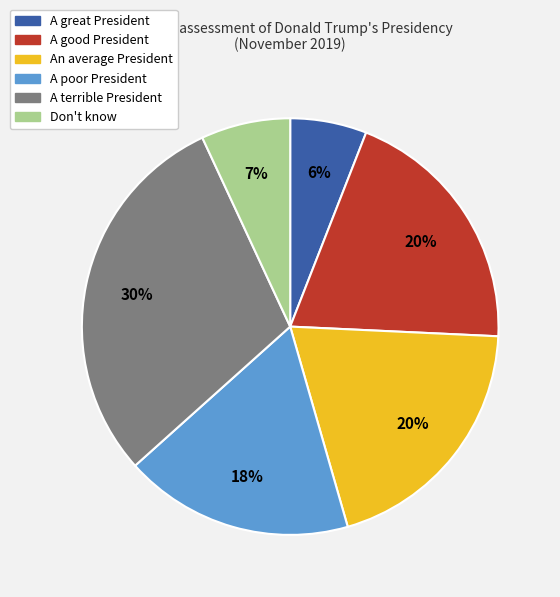

To the nearest percent, what portion does A good President represent?

20%